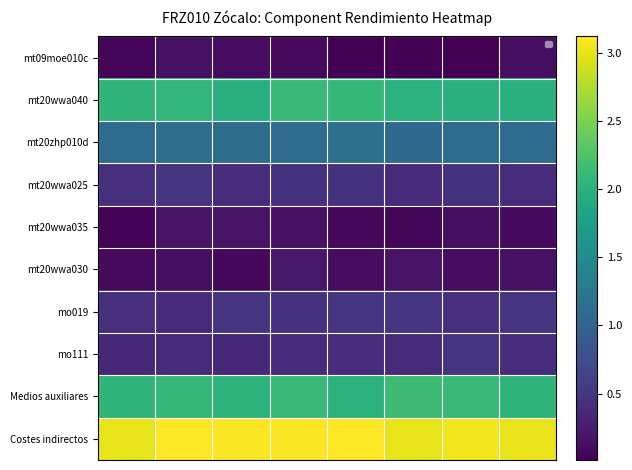

What is the average value of the mt20zhp010d series?

1.1